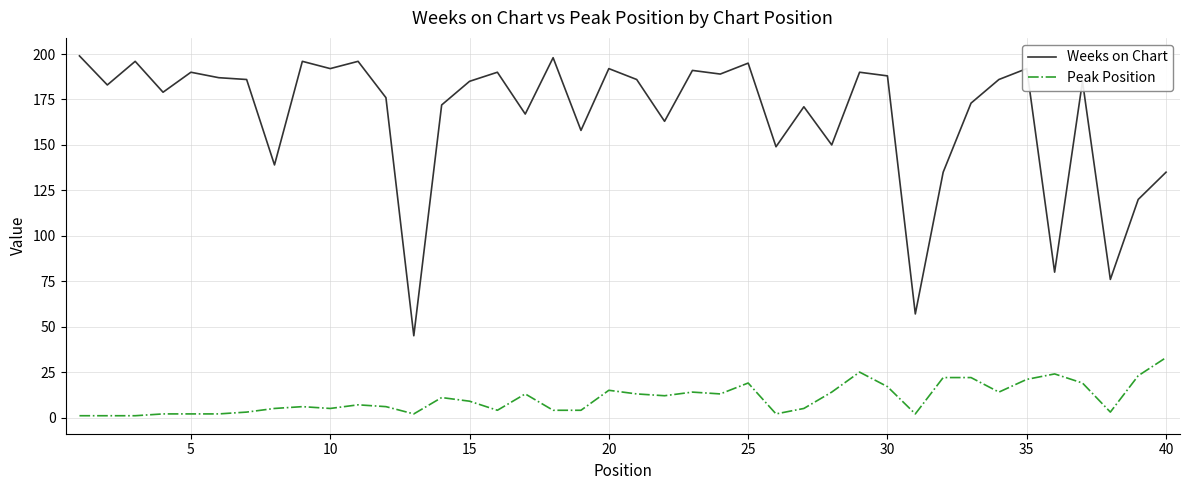

What are all the series names shown in the legend?

Weeks on Chart, Peak Position